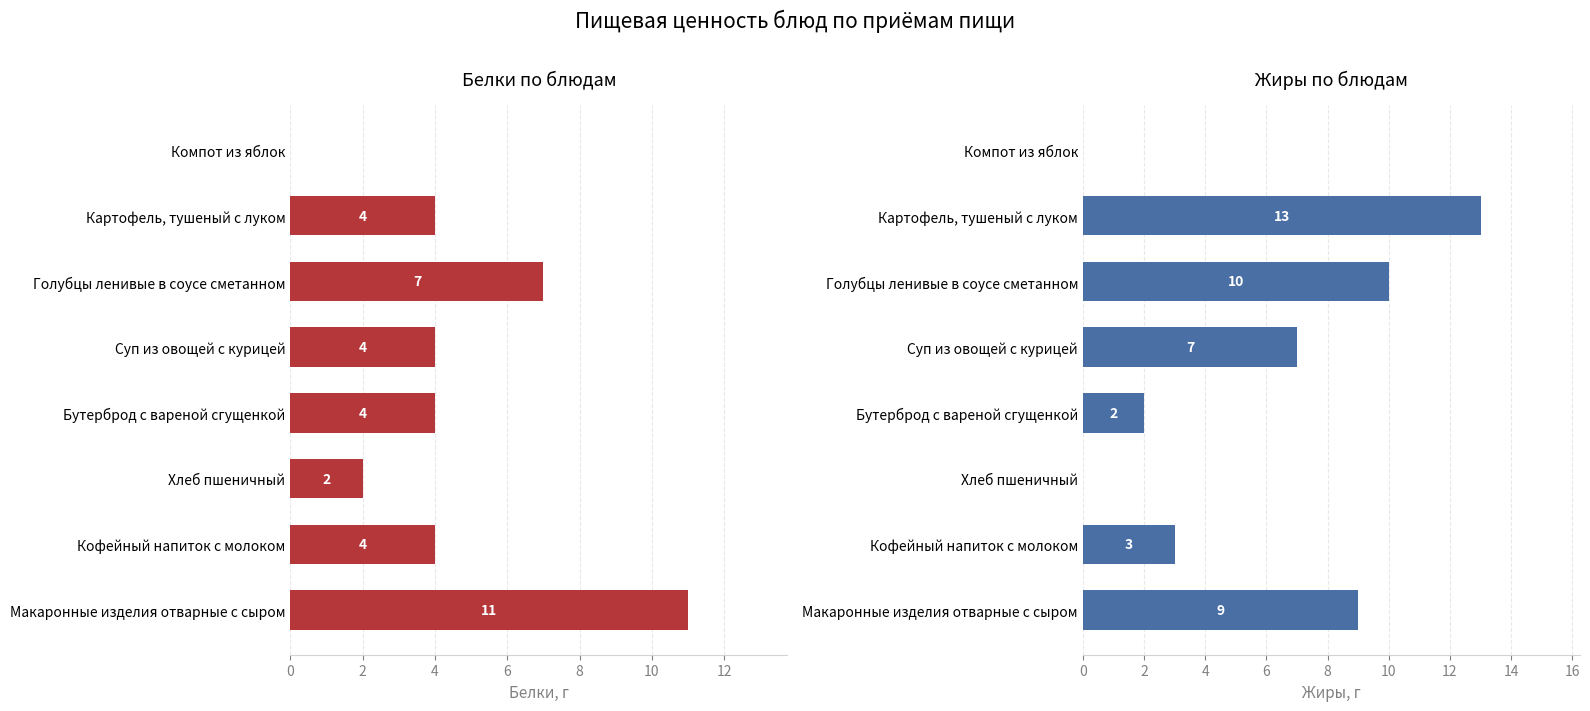

The Белки series shows 4 at Голубцы ленивые в соусе сметанном. True or false?

False